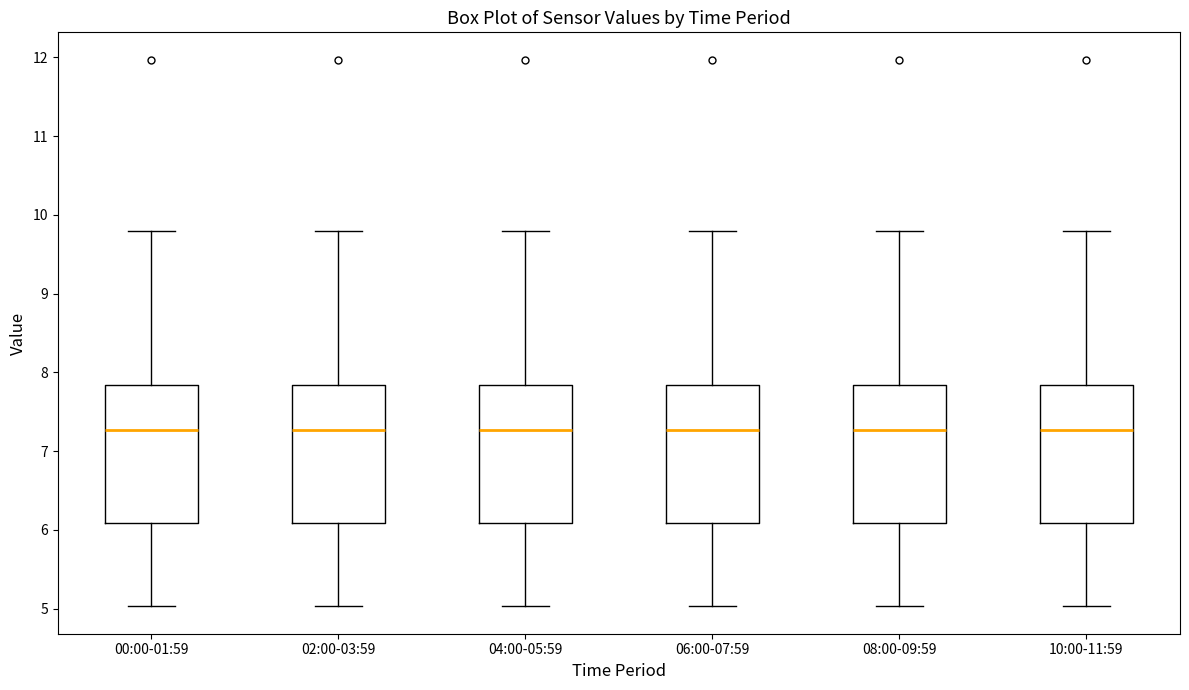

Reading left to right, transcribe this box plot: for each box, give where its median line is, the range the box spans, and where its two whiskers end, as read against the y-axis. The values are not printed on the chart, so give them approximately, as read against the axis.

00:00-01:59: median 7.3, box 6.1 to 7.8, whiskers 5.0 to 9.8
02:00-03:59: median 7.3, box 6.1 to 7.8, whiskers 5.0 to 9.8
04:00-05:59: median 7.3, box 6.1 to 7.8, whiskers 5.0 to 9.8
06:00-07:59: median 7.3, box 6.1 to 7.8, whiskers 5.0 to 9.8
08:00-09:59: median 7.3, box 6.1 to 7.8, whiskers 5.0 to 9.8
10:00-11:59: median 7.3, box 6.1 to 7.8, whiskers 5.0 to 9.8